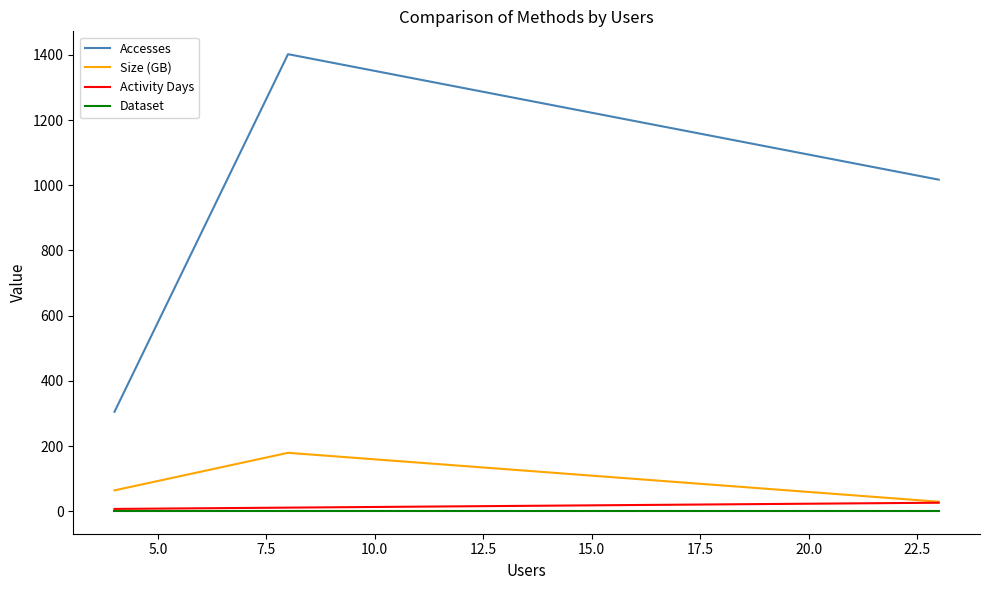

At how many categories does at least one series exceed 784?

2